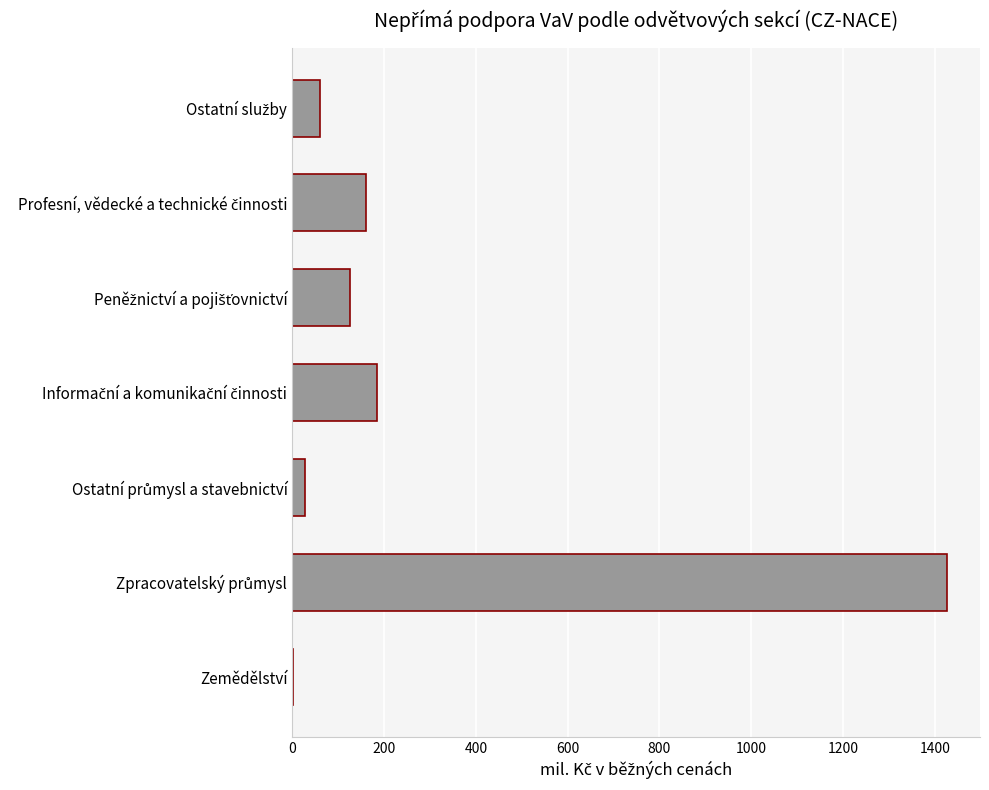

What is the sum of all values?

1987.7